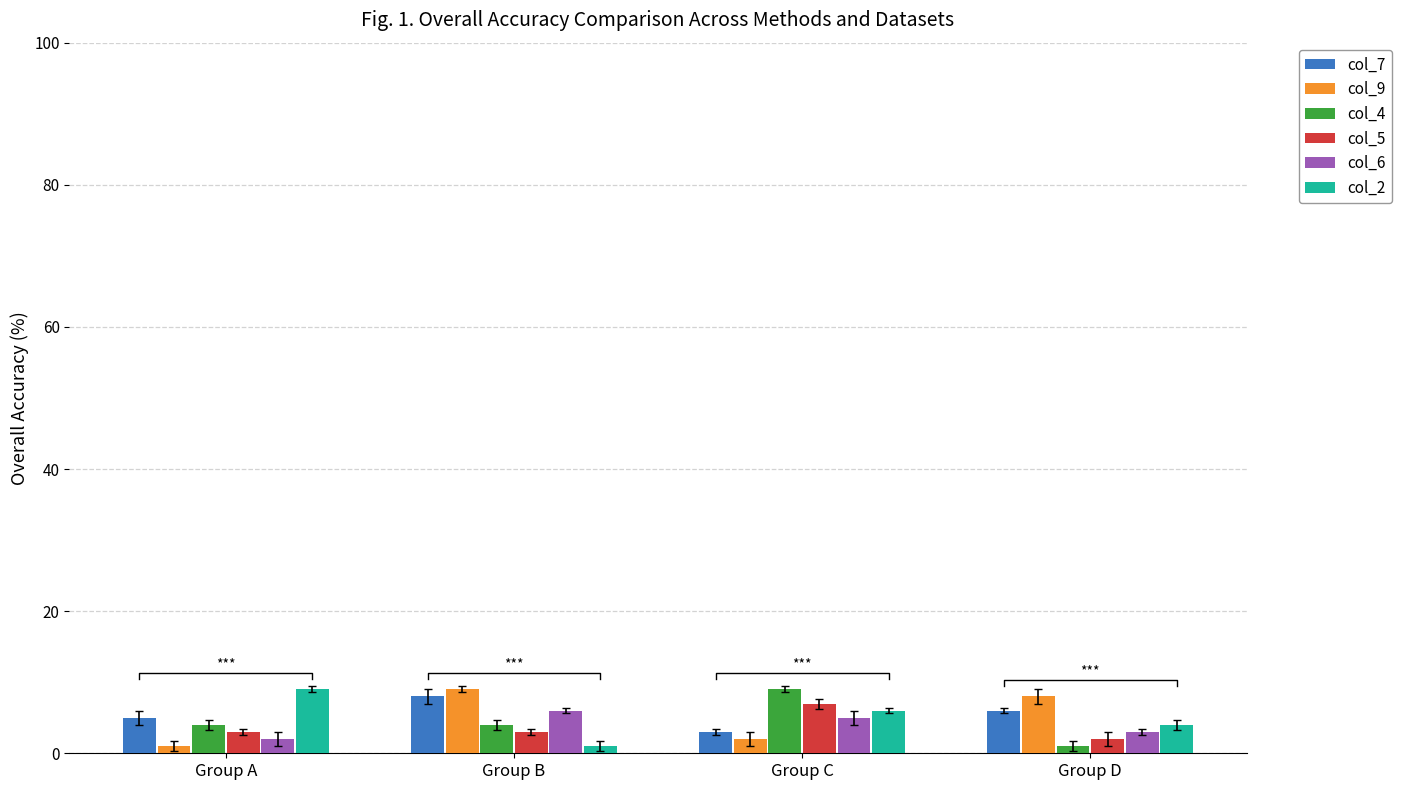

What is the minimum value shown in the chart?

1